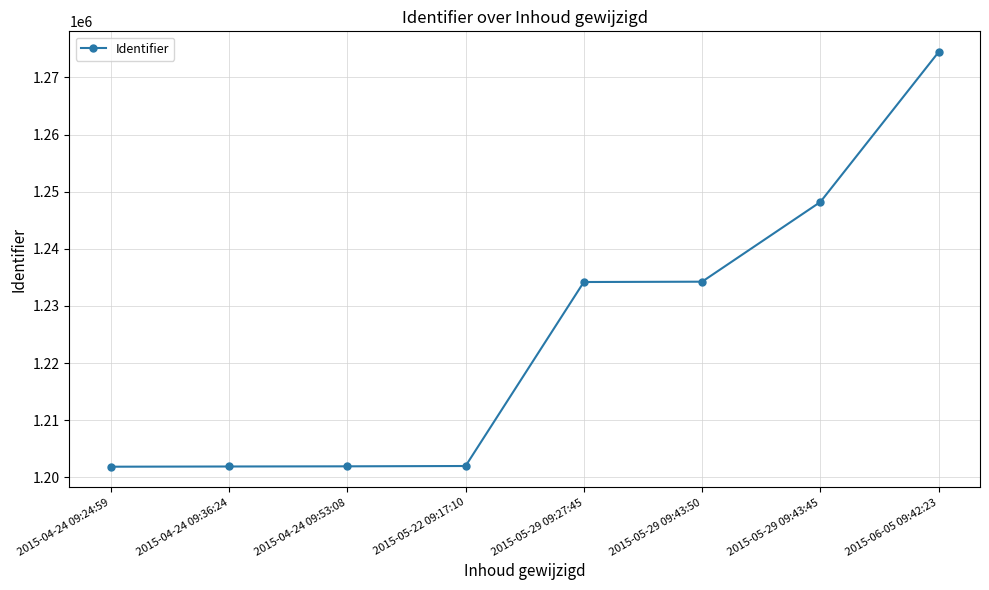

What is the sum of all values?

9798812